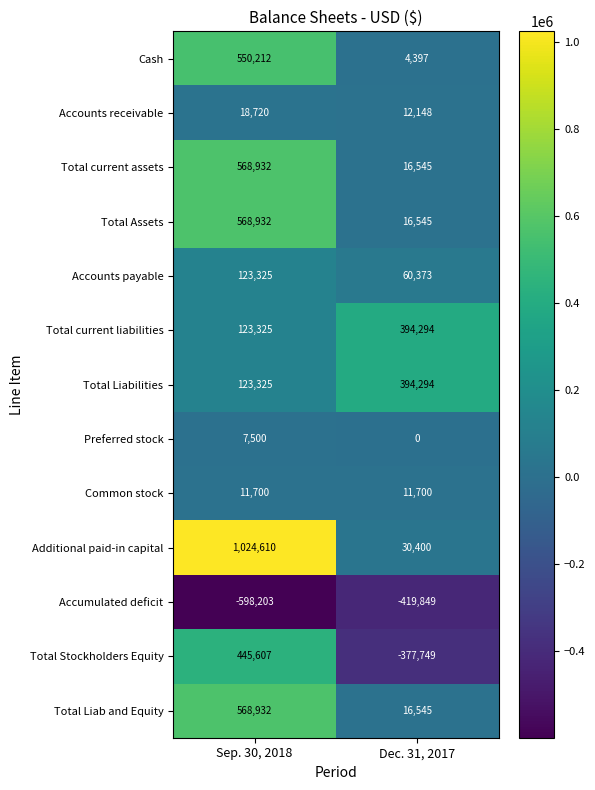

What is the smallest value displayed?

-598203